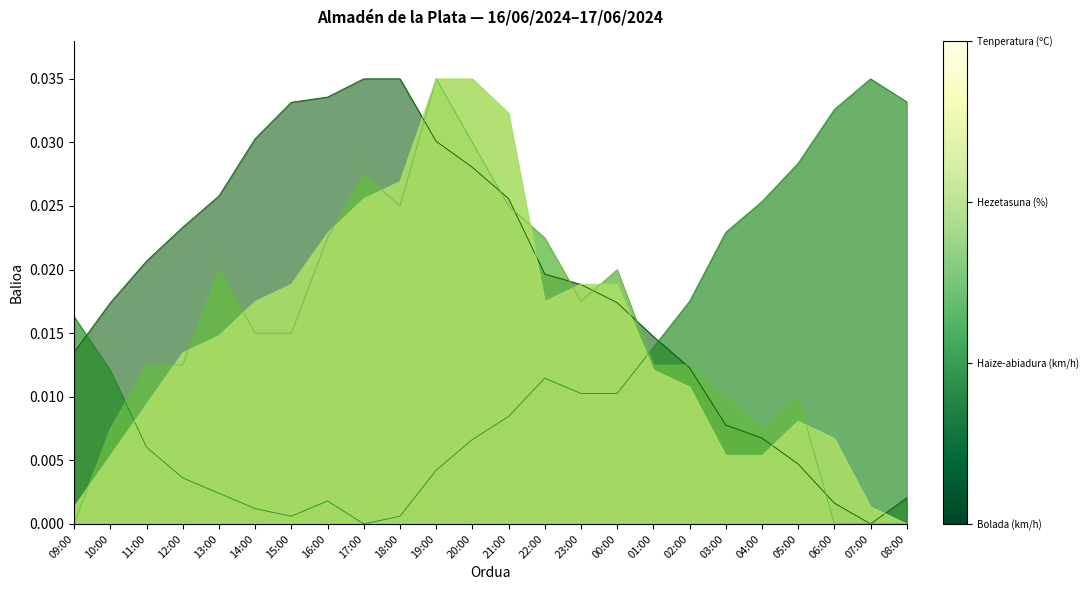

What is the sum of all Haize-abiadura (km/h) values?

0.4